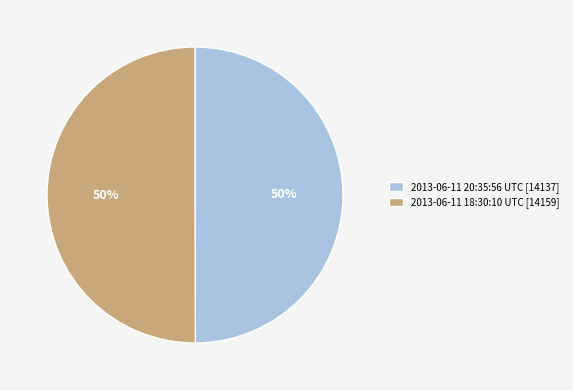

Do 2013-06-11 20:35:56 UTC and 2013-06-11 18:30:10 UTC together represent more than half of the pie?

Yes